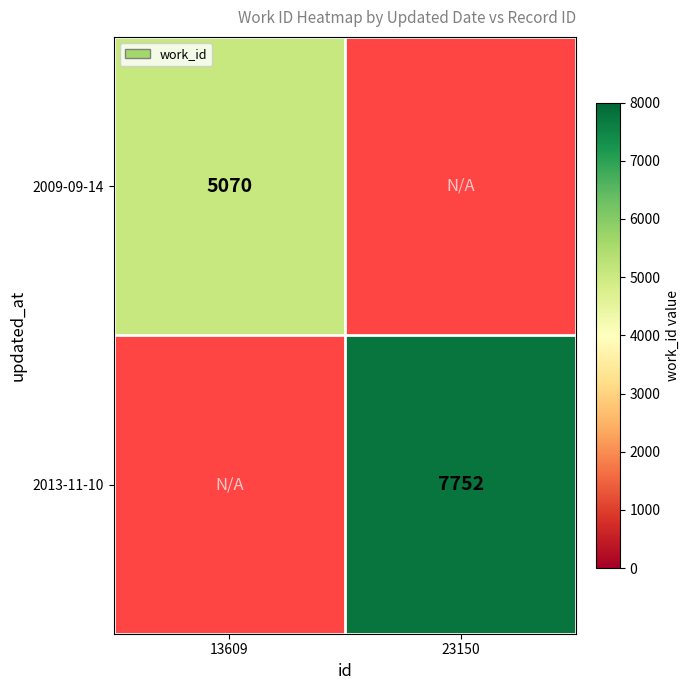

The 2013-11-10 series shows 7752 at 23150. True or false?

True